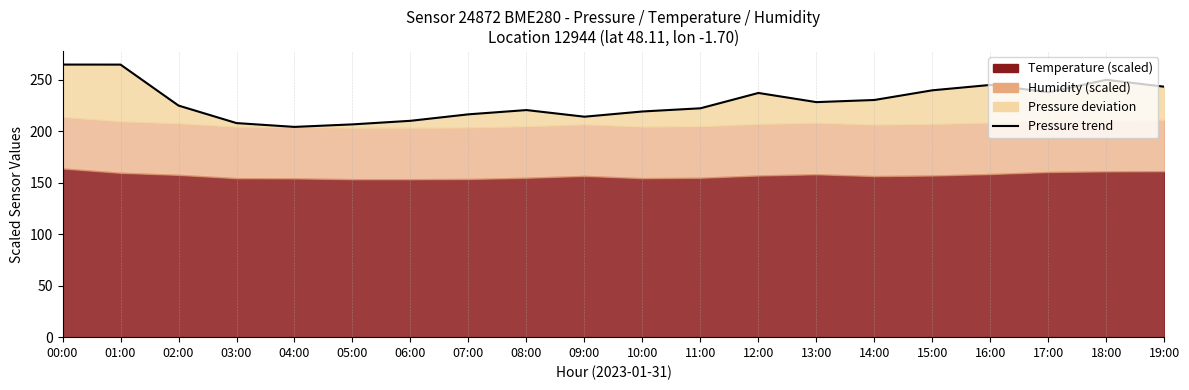

Which has a higher value, 12:00 or 06:00?

12:00